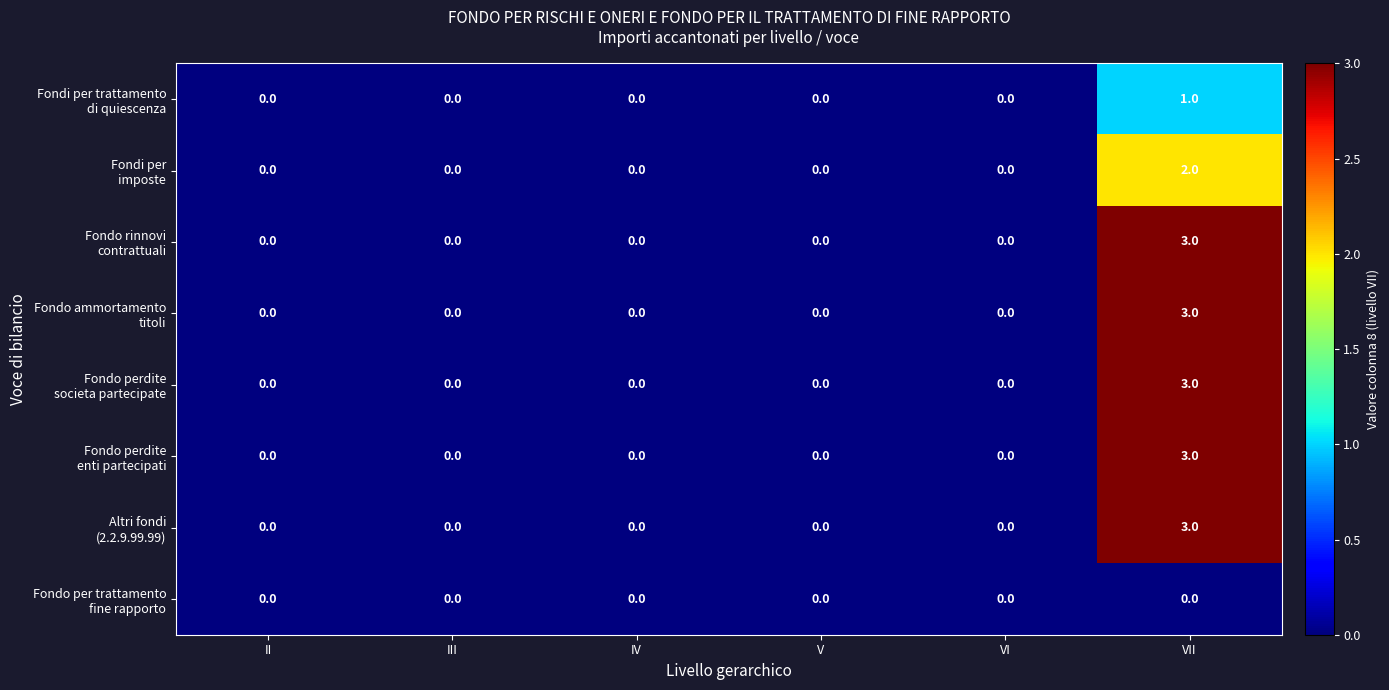

At which category is the sum across all series the highest?

VII